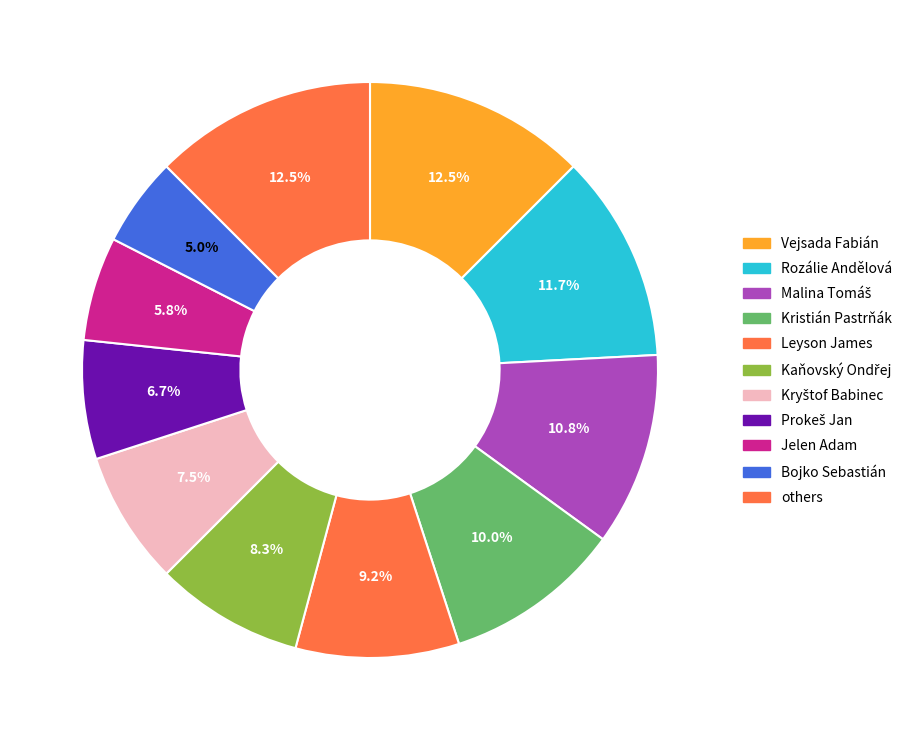

Is there any slice that represents more than half of the pie?

No